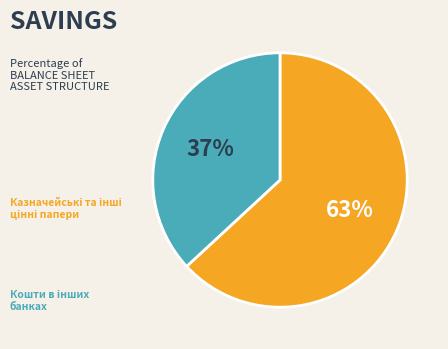

To the nearest percent, what is the average slice percentage?

50%